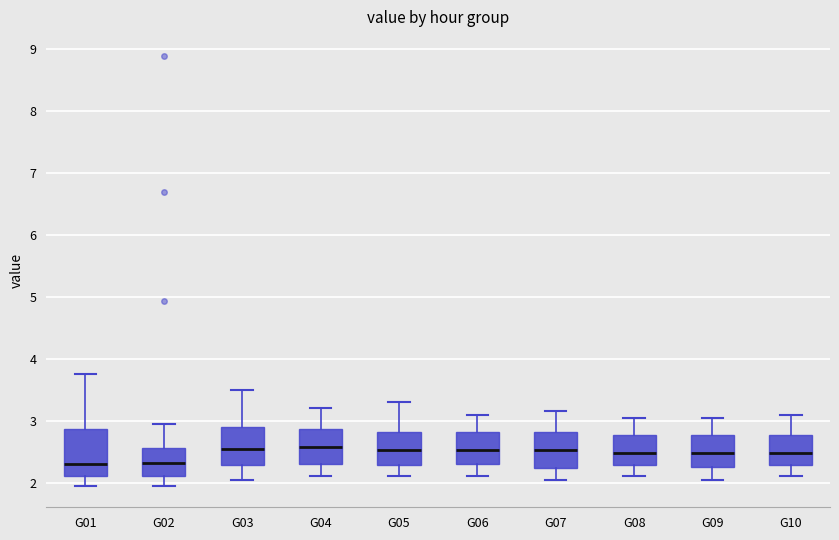

Where is the lower edge of the box for G06 on the y-axis? The values are not printed on the chart, so give them approximately, as read against the axis.

2.3